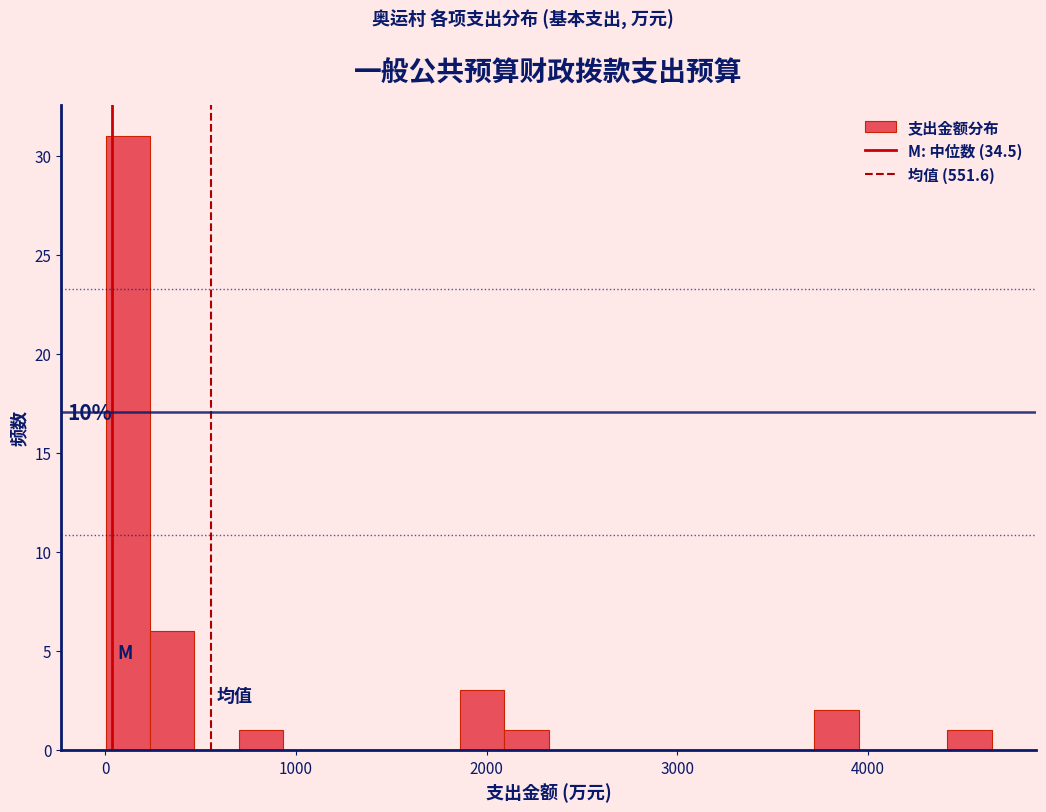

Read against the x-axis, roughly where is the centre of the tallest bar?

100